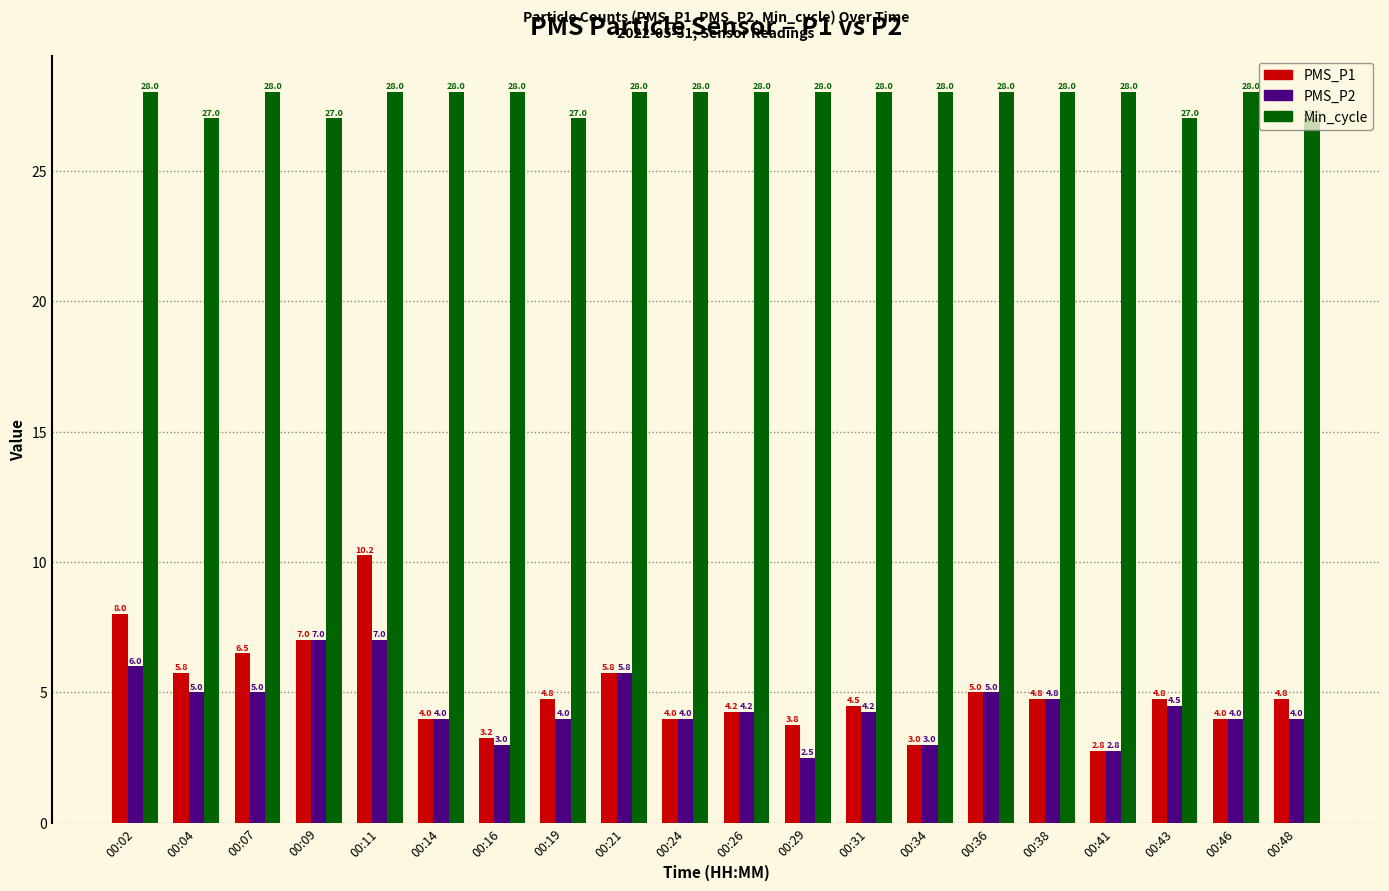

What is the value of the Min_cycle bar at the 11th from the left?

28.0